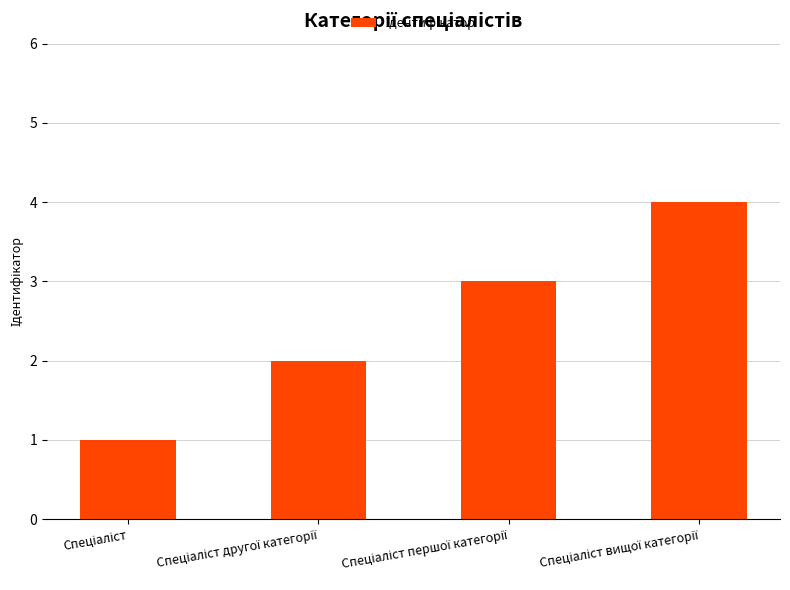

What is the sum of all values?

10